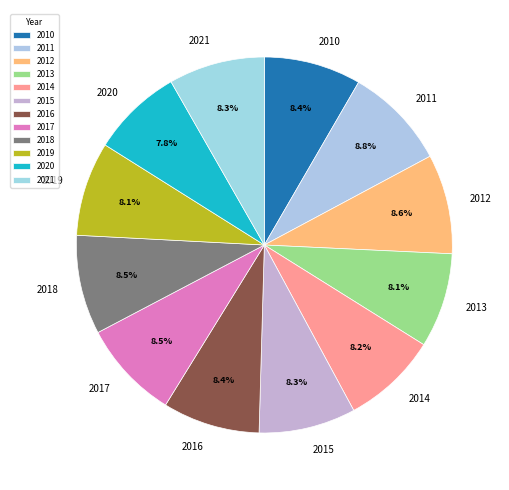

Does 2021 account for over 50% of the chart?

No